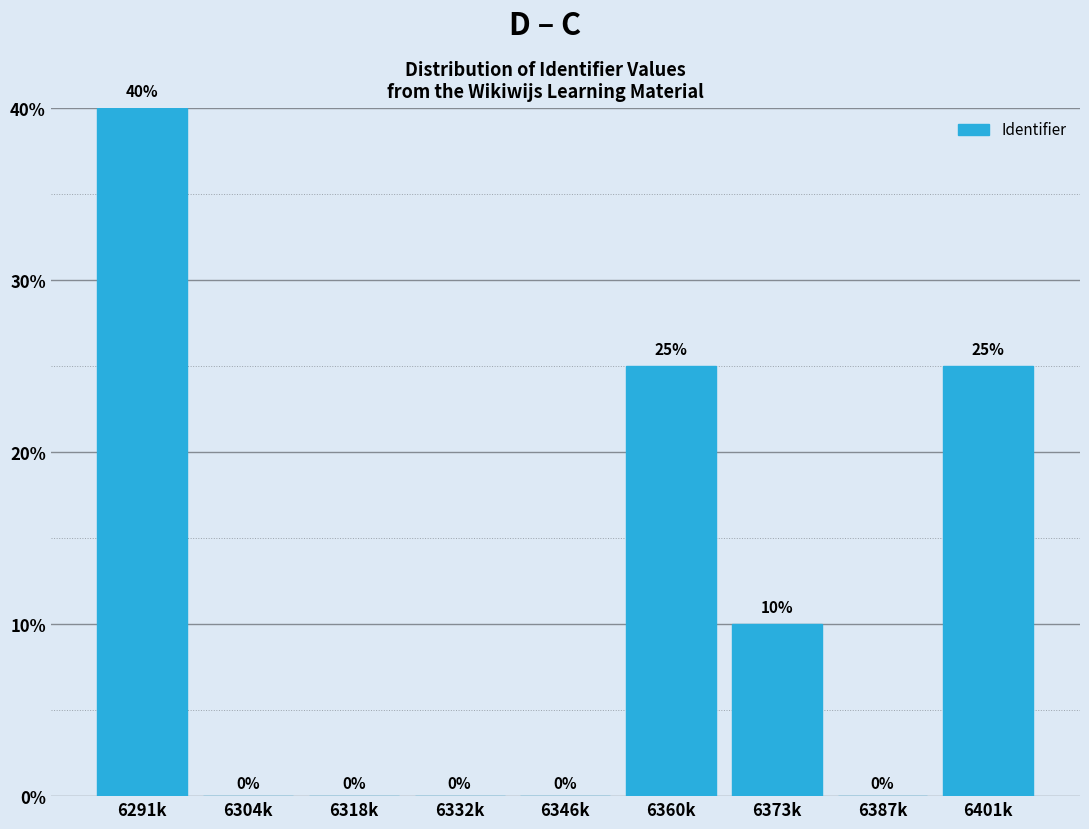

Are the bars horizontal?

No